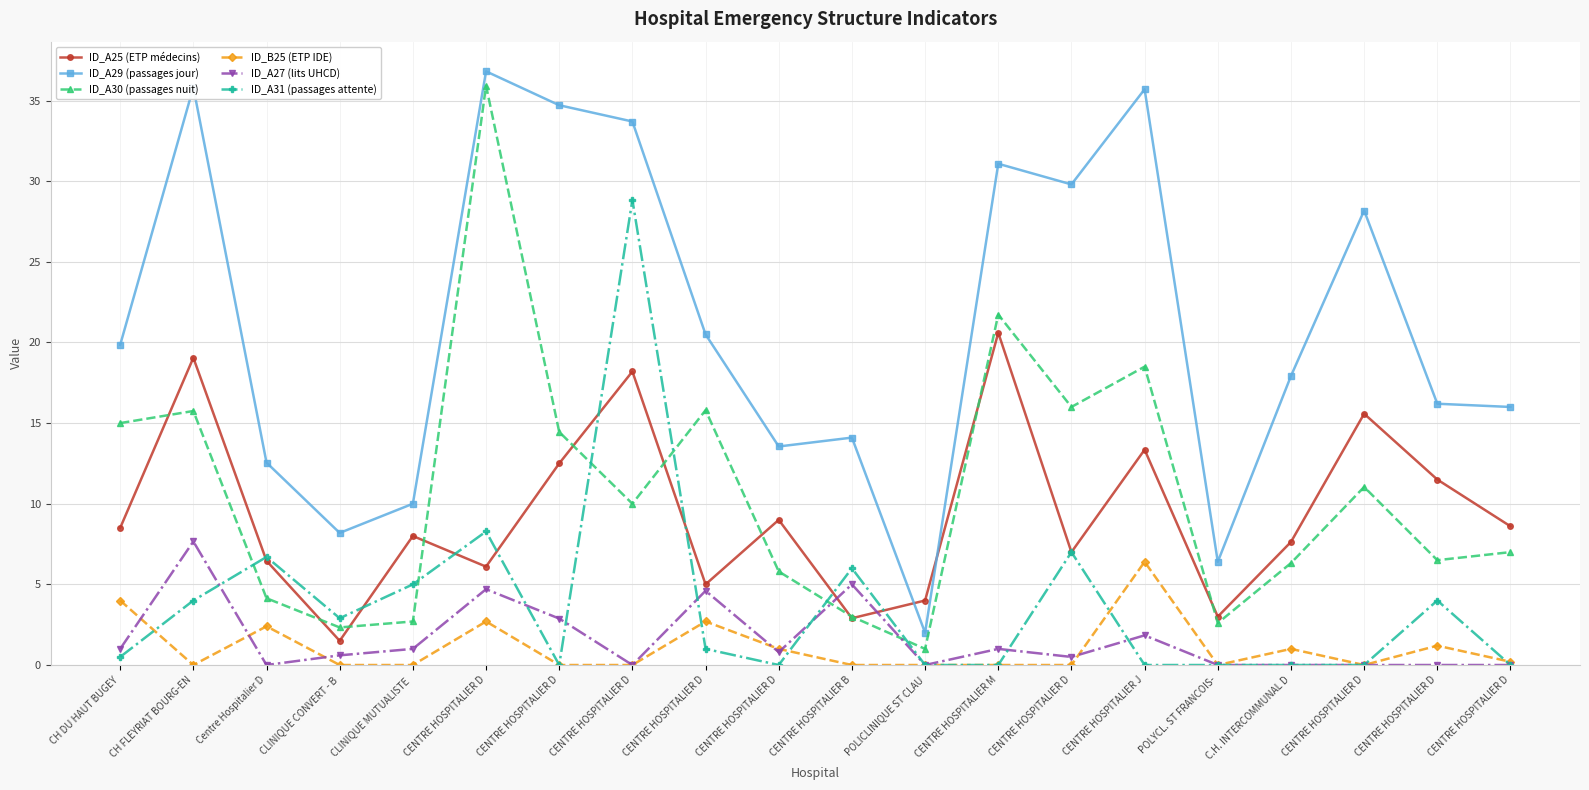

What is the highest value of the ID_A27 (lits UHCD) series?

7.7